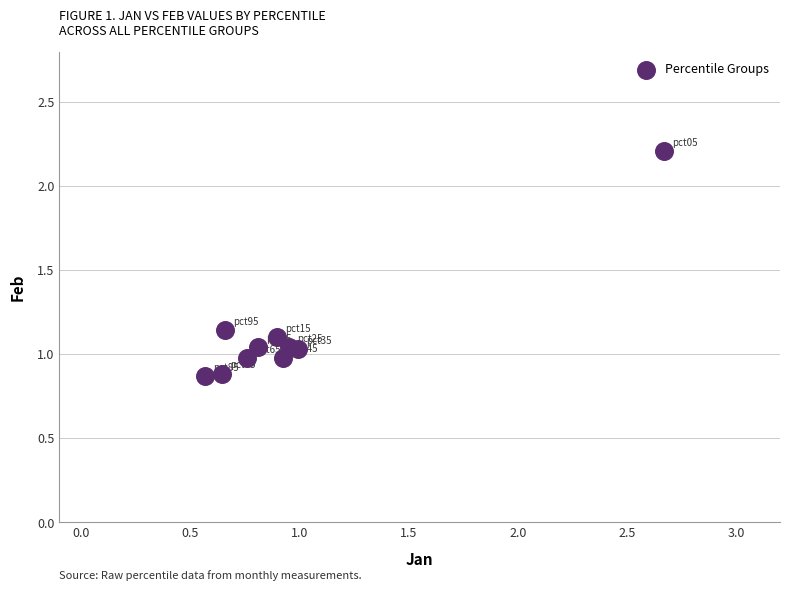

What is the range of Y values (max minus min)?

1.3